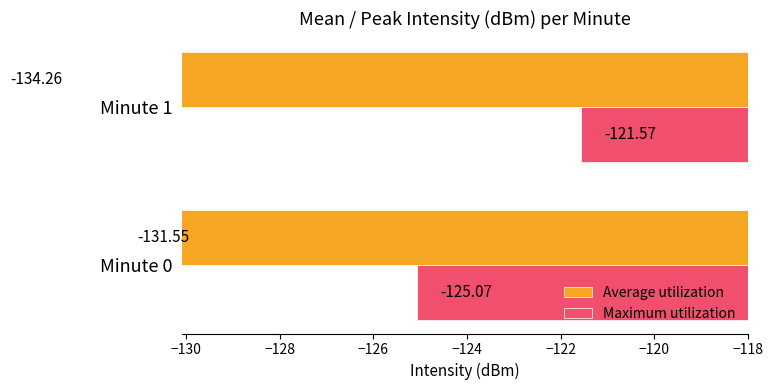

Which series changed the most between Minute 0 and Minute 1?

Maximum utilization